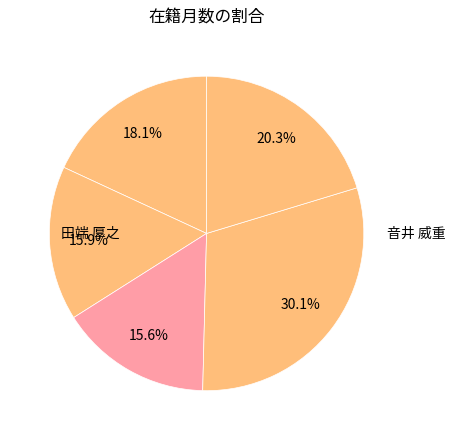

How many slices are in this pie chart?

5